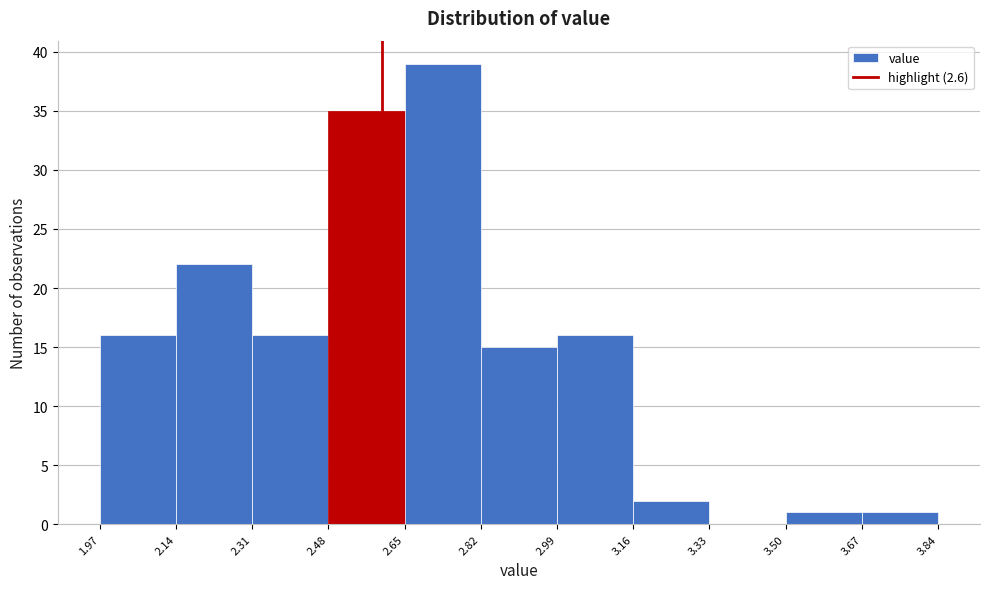

Over which range of the x-axis is the bar tallest?

2.65 to 2.82